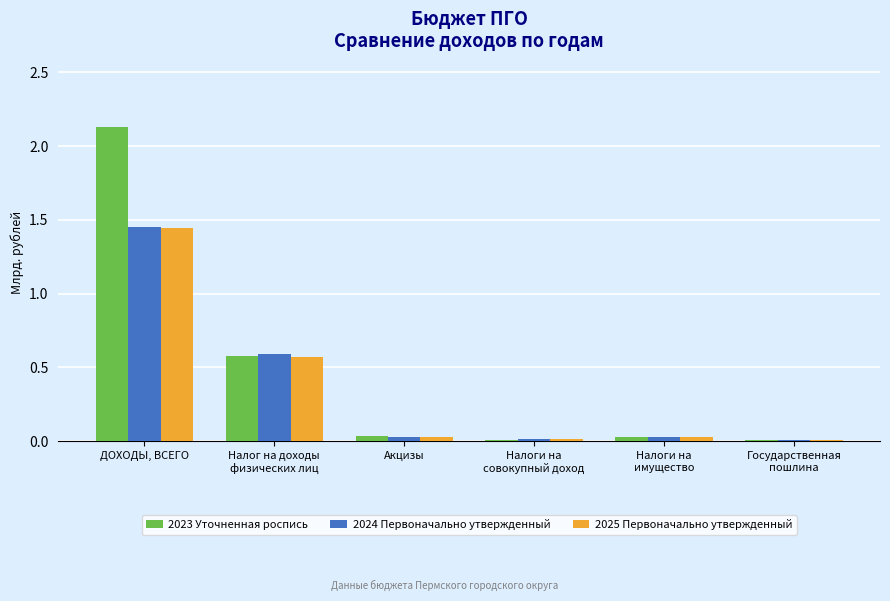

Which series has the widest spread of values?

2023 Уточненная роспись